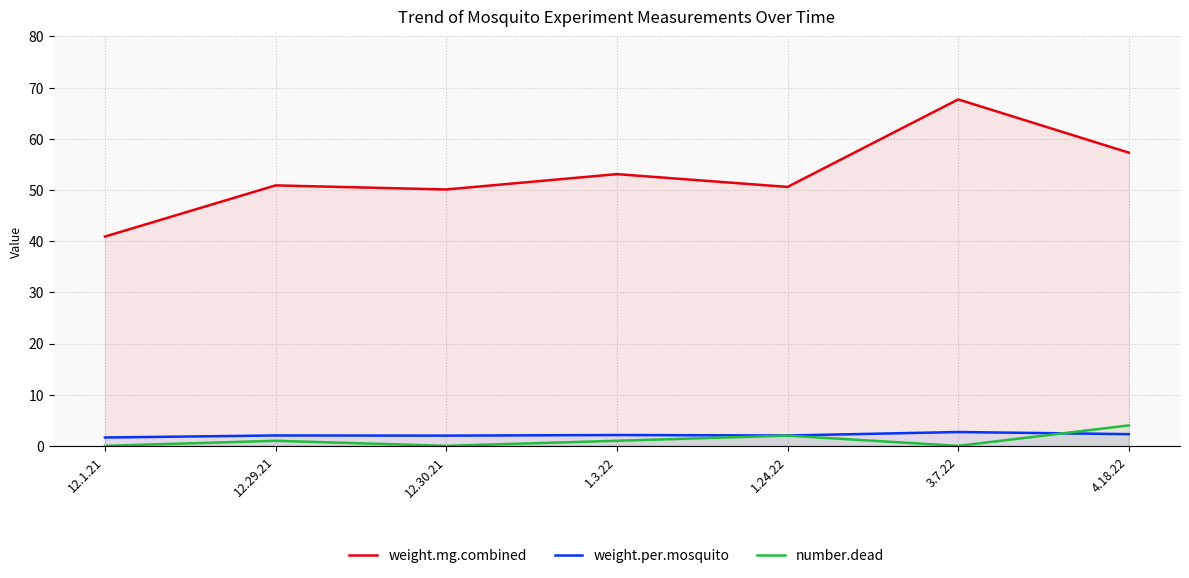

Which series changed the most between 12.1.21 and 4.18.22?

weight.mg.combined